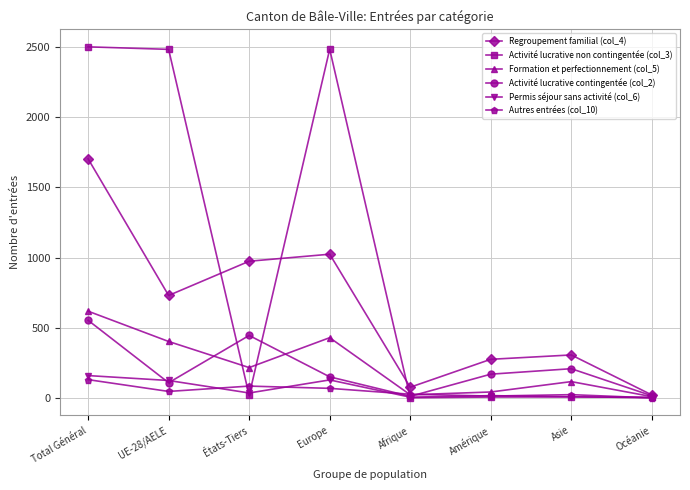

How many lines are shown in the chart?

6